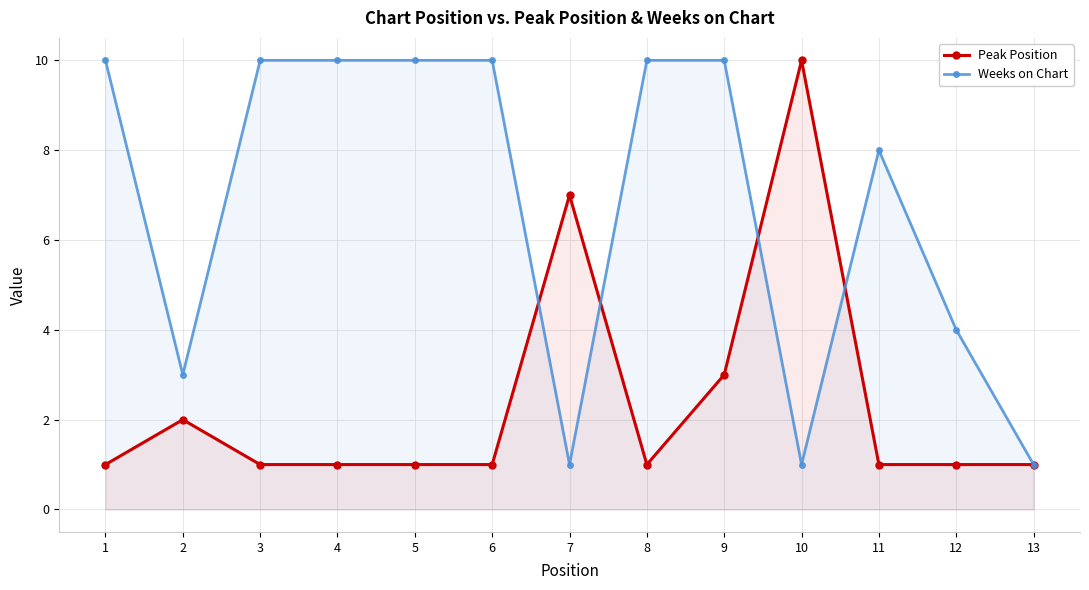

True or false: Weeks on Chart has more than 1 points higher than both neighbors.

False